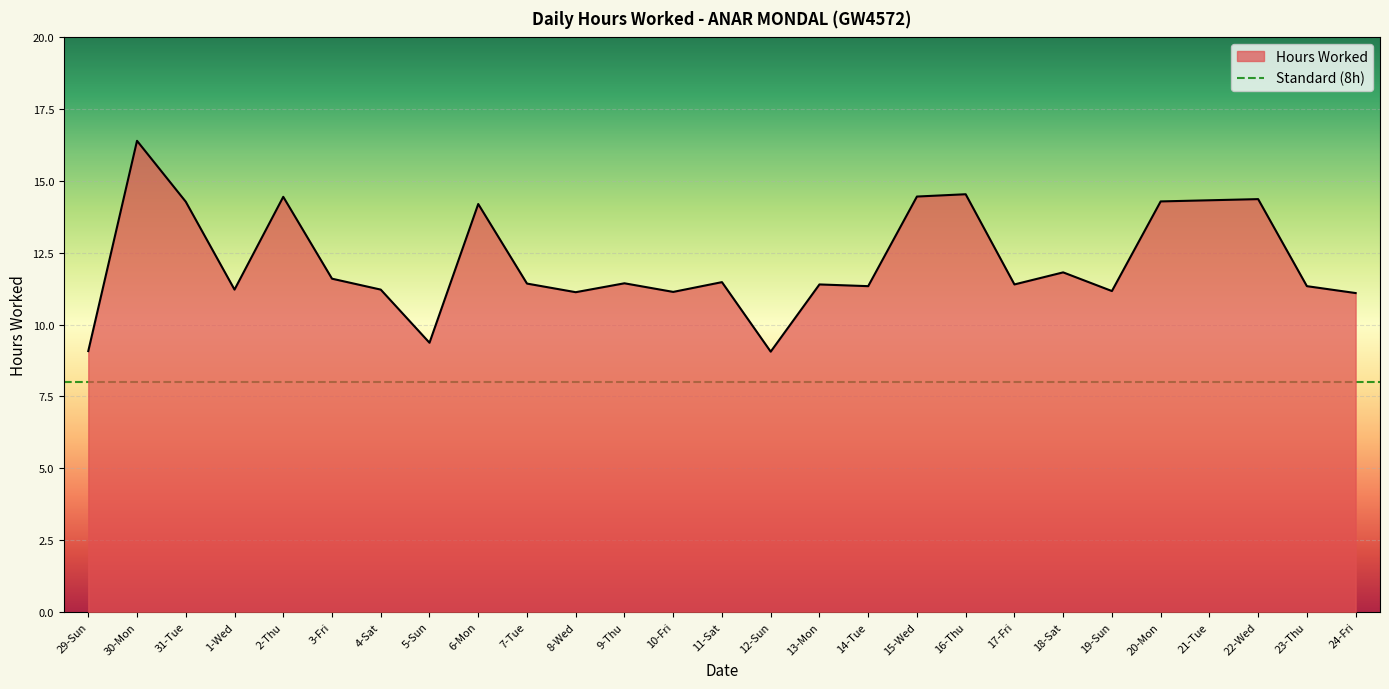

The chart shows a value of 14.2 at 12-Sun. True or false?

False